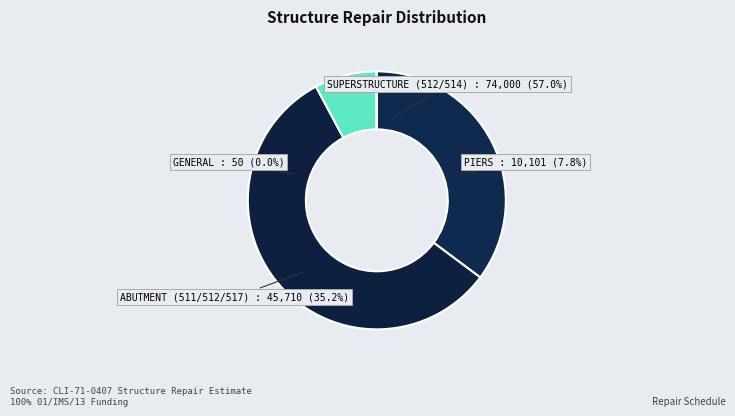

What is the ratio of the value at PIERS to the value at GENERAL?

202.0